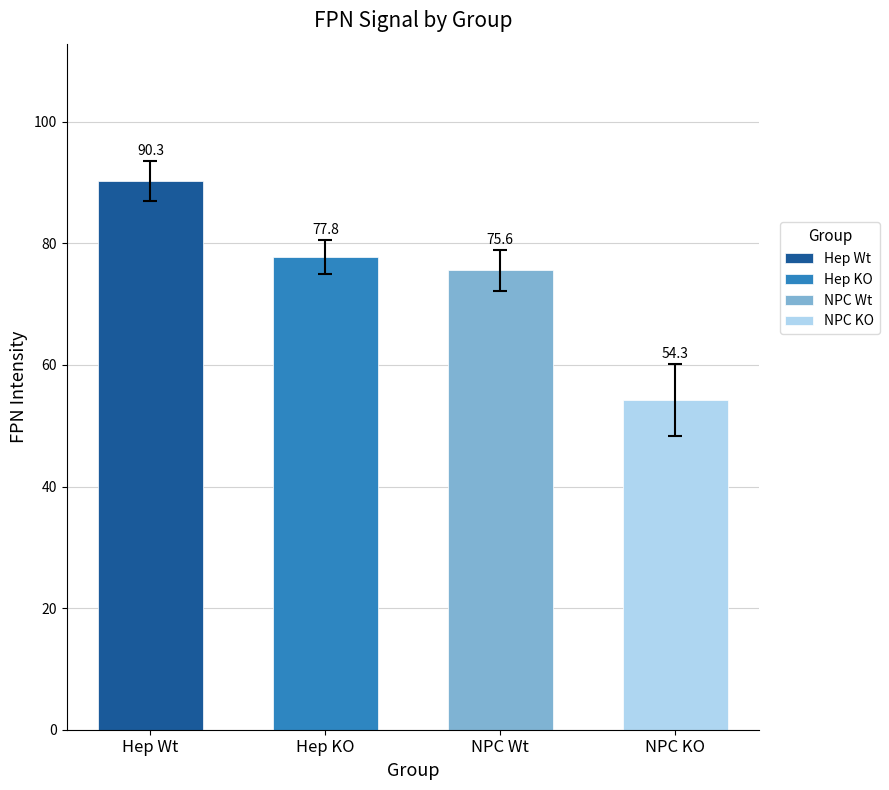

True or false: Hep Wt has a value of 48.4 at Hep Wt.

False